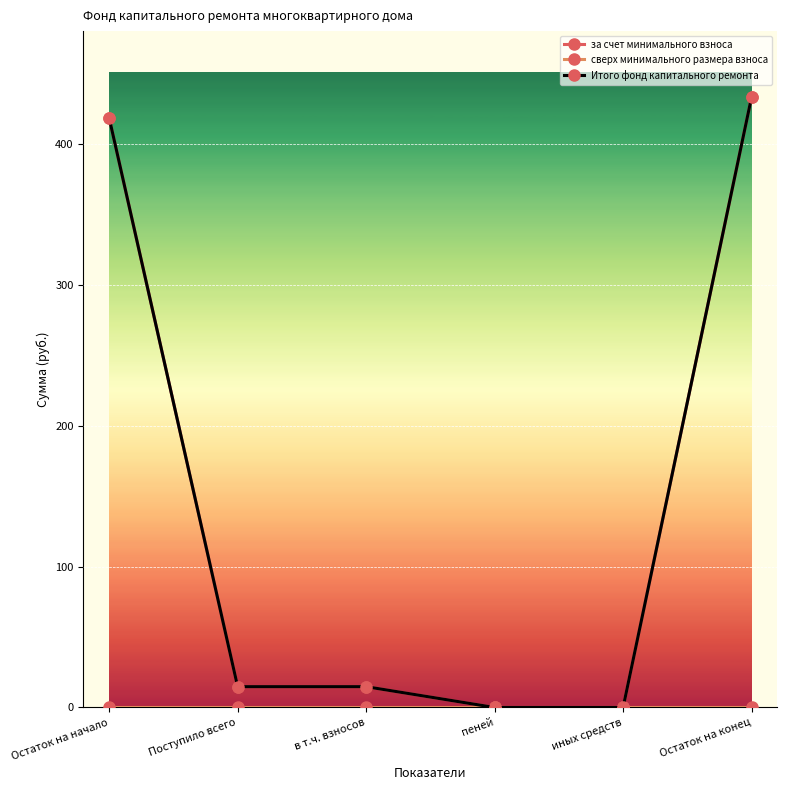

Which series has the largest range (max minus min)?

за счет минимального взноса